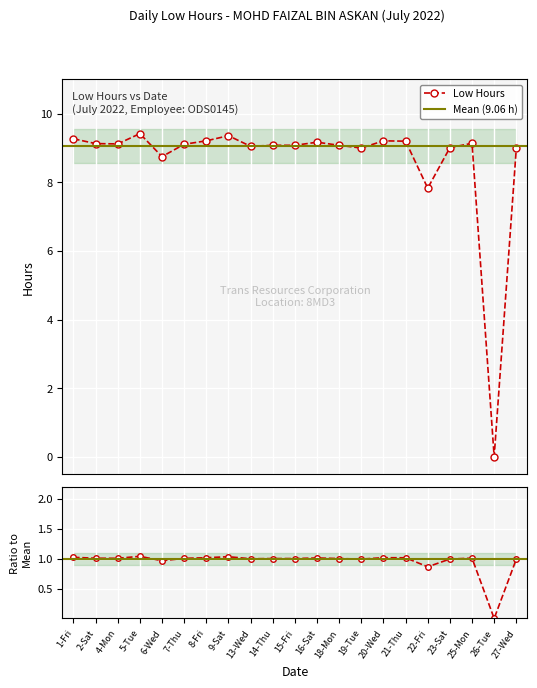

How many points are lower than both their immediate neighbors (excluding endpoints)?

6